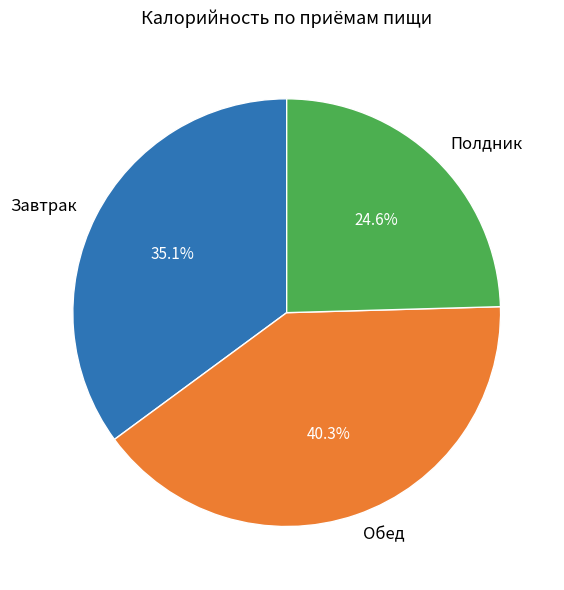

Which slice is the smallest?

Полдник